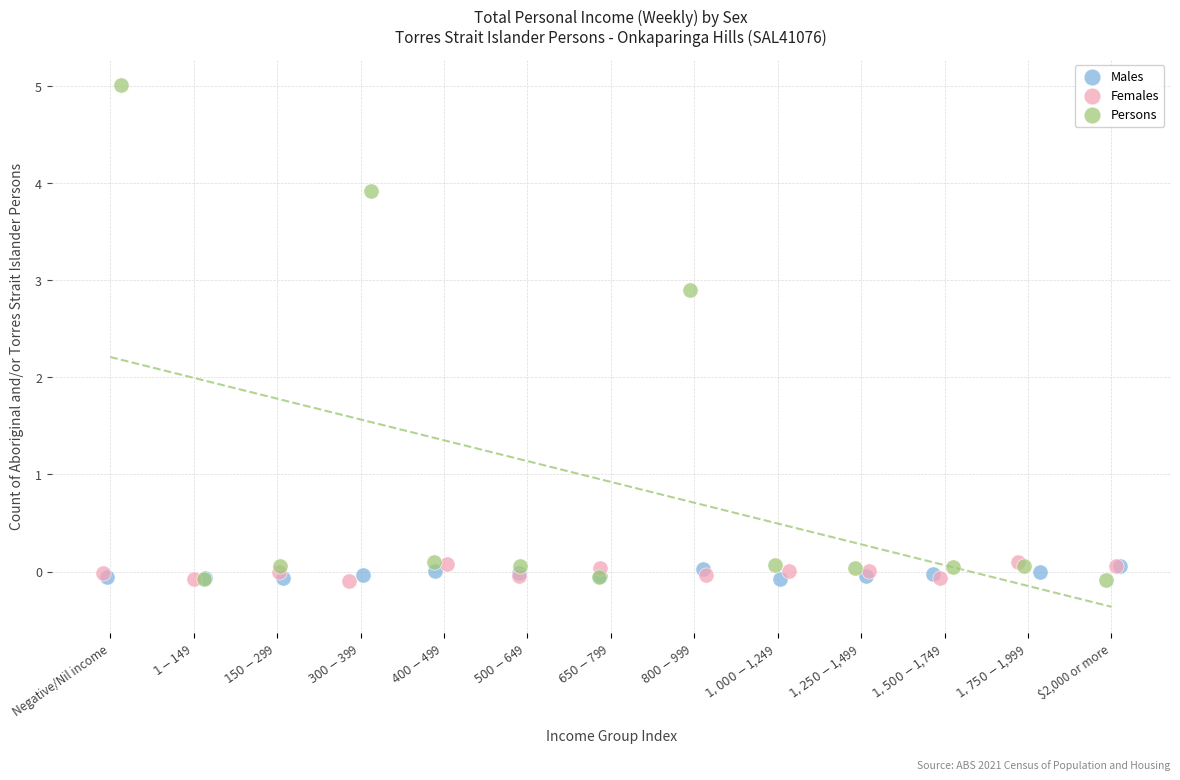

Which series contains the highest Y value?

Persons